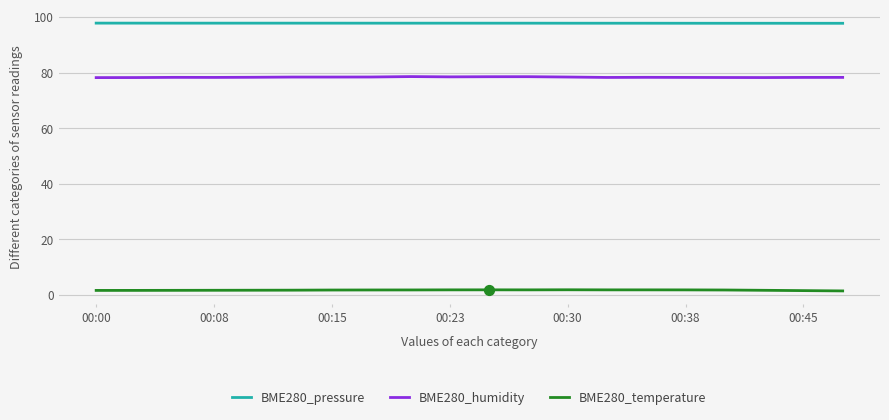

What is the greatest value displayed?

97.9